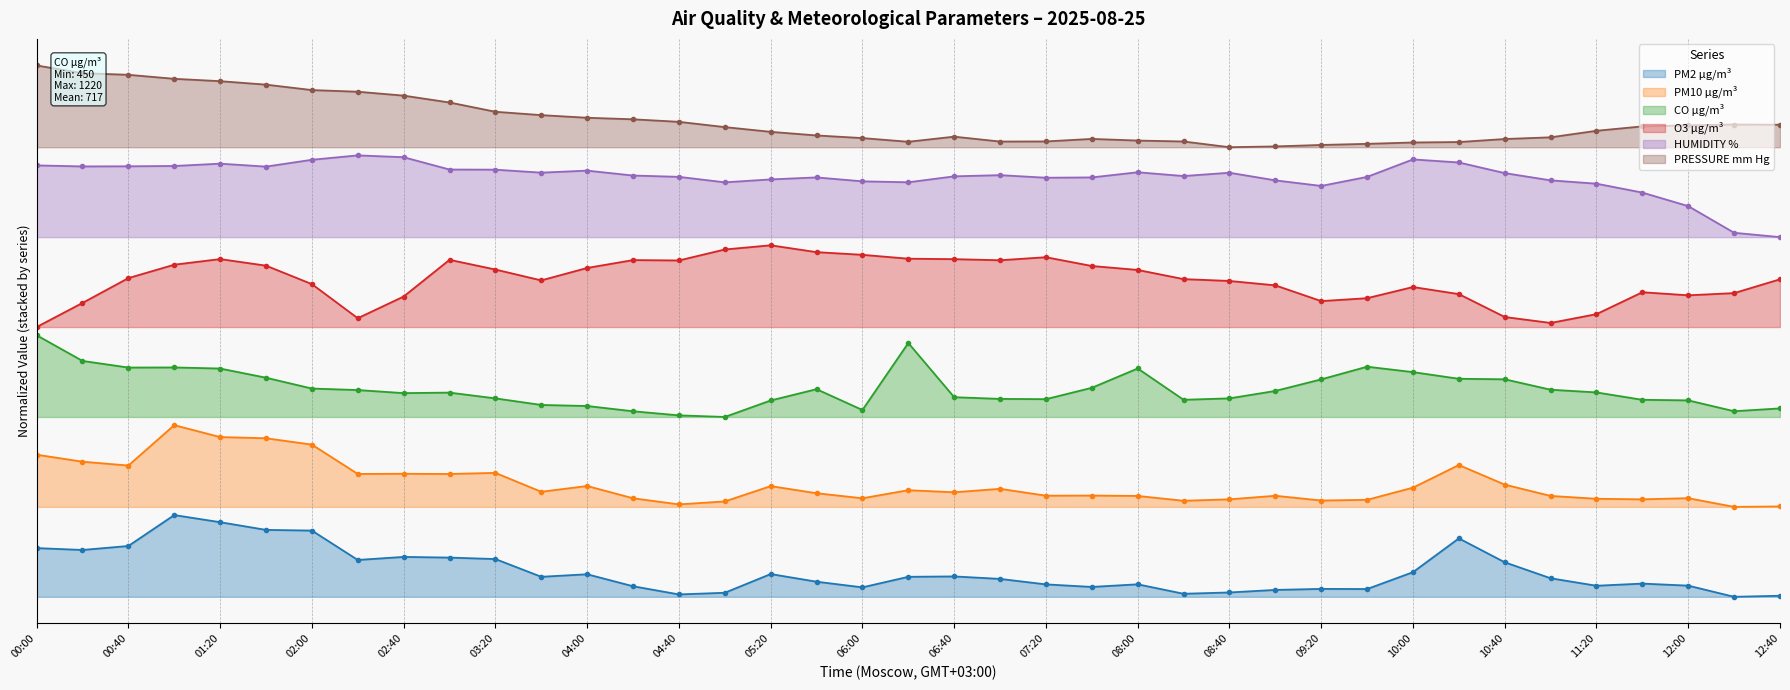

How many interior local peaks does the PRESSURE mm Hg series have?

3